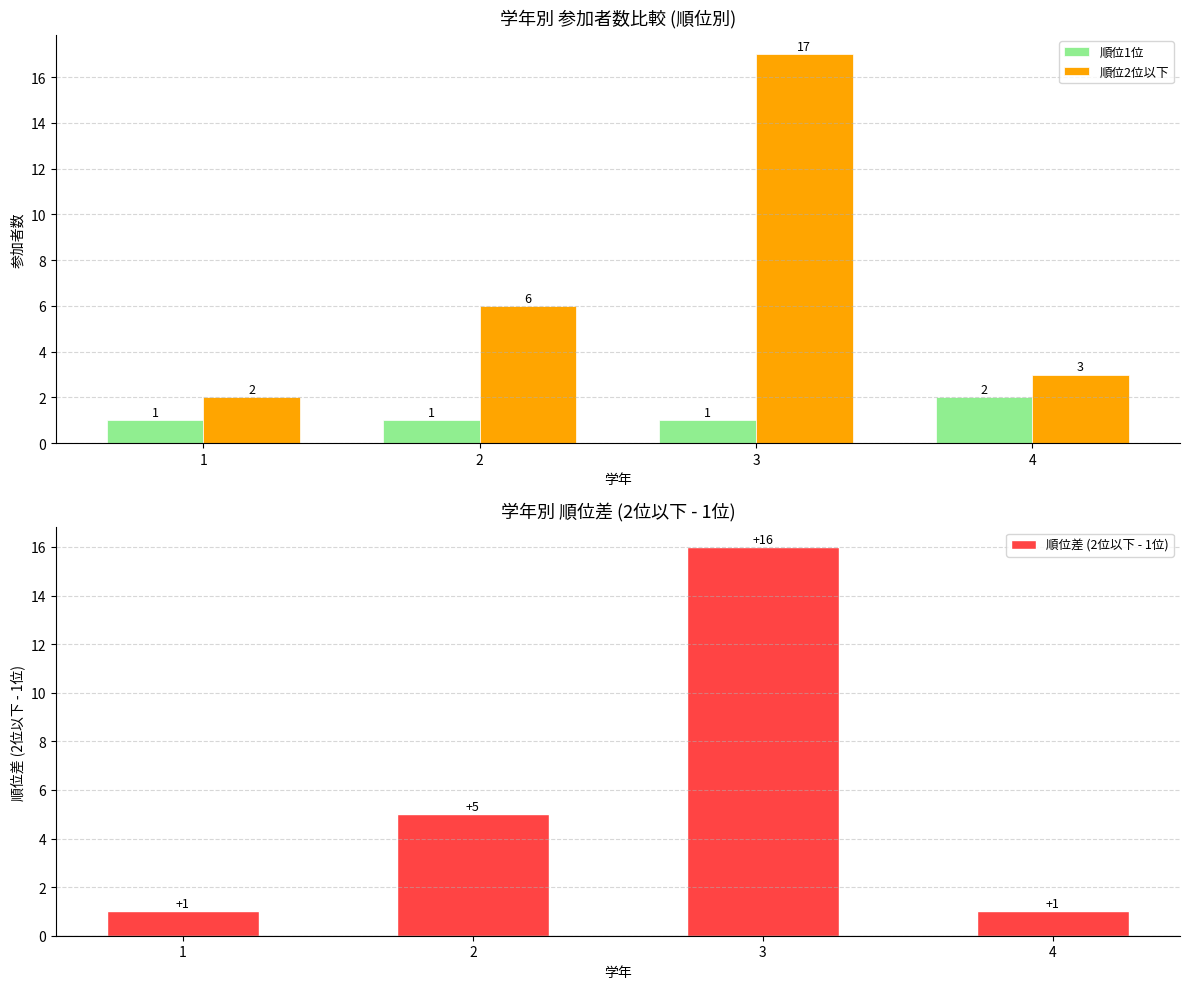

What is the maximum value for 順位2位以下?

17